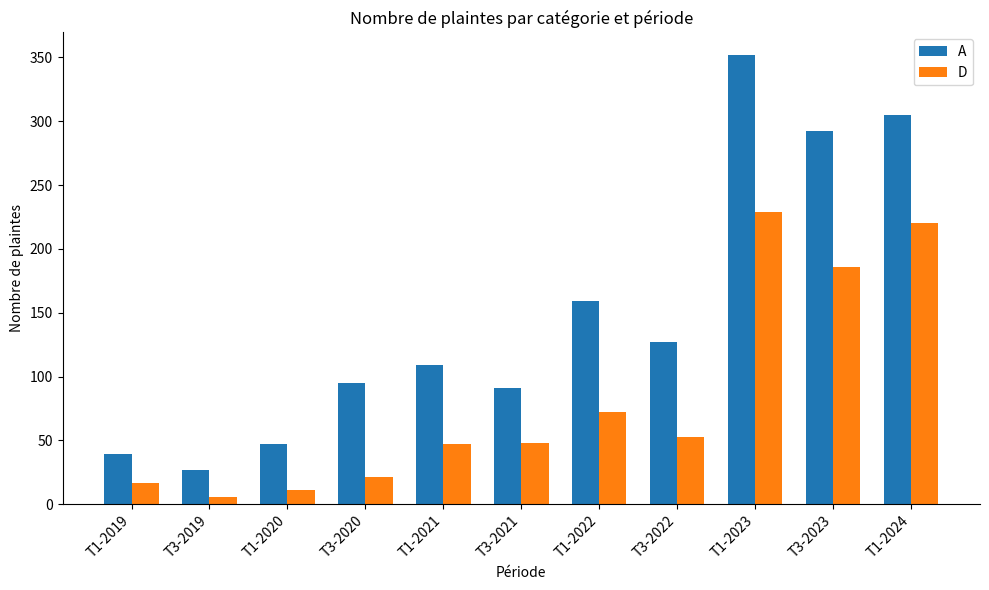

True or false: D has a value of 220 at T1-2024.

True